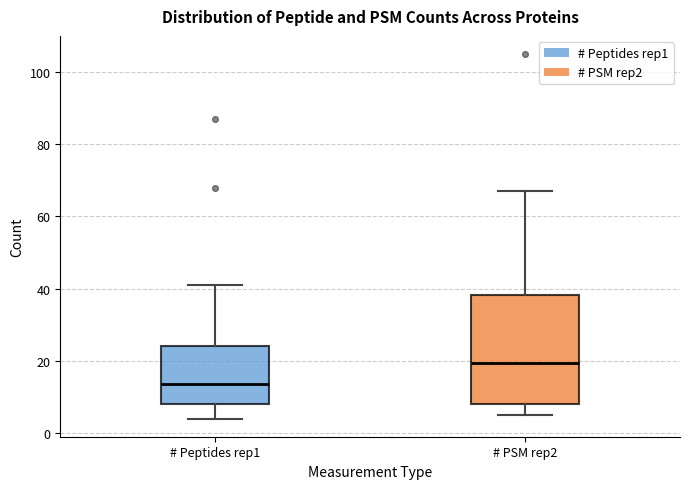

Where does the upper whisker of the box for # Peptides rep1 end on the y-axis? The values are not printed on the chart, so give them approximately, as read against the axis.

42